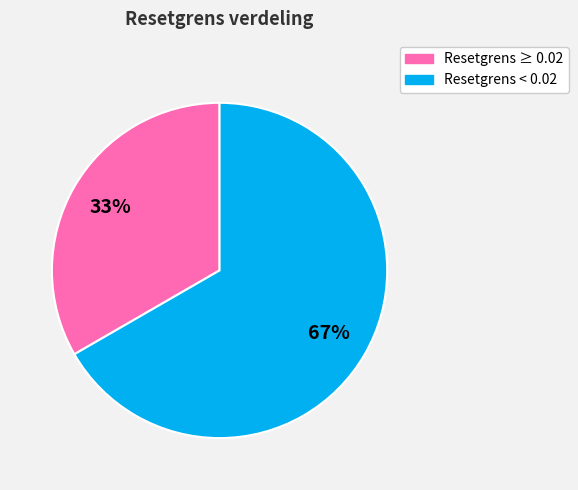

Does any single category account for the majority?

Yes